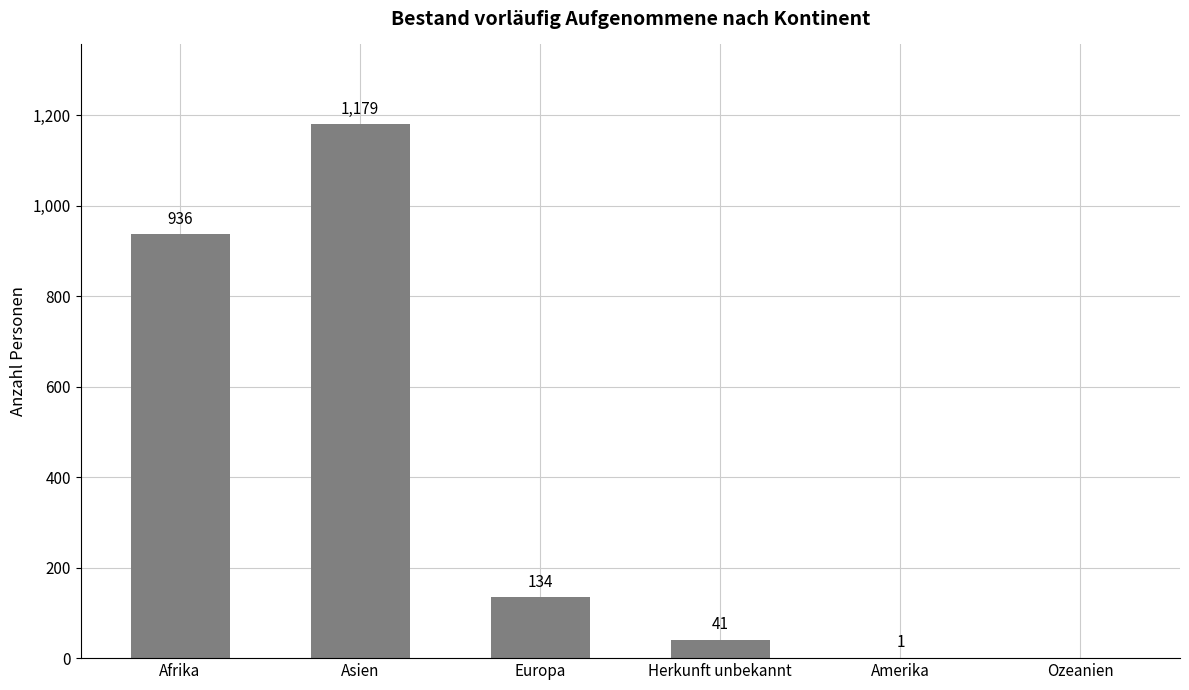

Is it true that the value at Europa is 235?

False